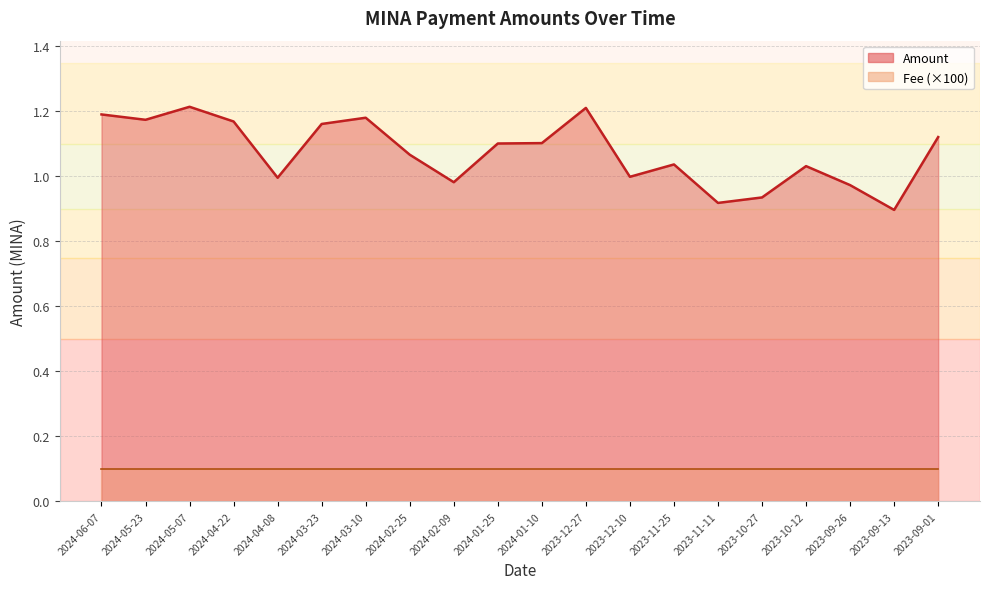

Reading left to right, what are all the values shown in this chart?

2024-06-07=1.2	2024-05-23=1.2	2024-05-07=1.2	2024-04-22=1.2	2024-04-08=1.0	2024-03-23=1.2	2024-03-10=1.2	2024-02-25=1.1	2024-02-09=1.0	2024-01-25=1.1	2024-01-10=1.1	2023-12-27=1.2	2023-12-10=1.0	2023-11-25=1.0	2023-11-11=0.9	2023-10-27=0.9	2023-10-12=1.0	2023-09-26=1.0	2023-09-13=0.9	2023-09-01=1.1